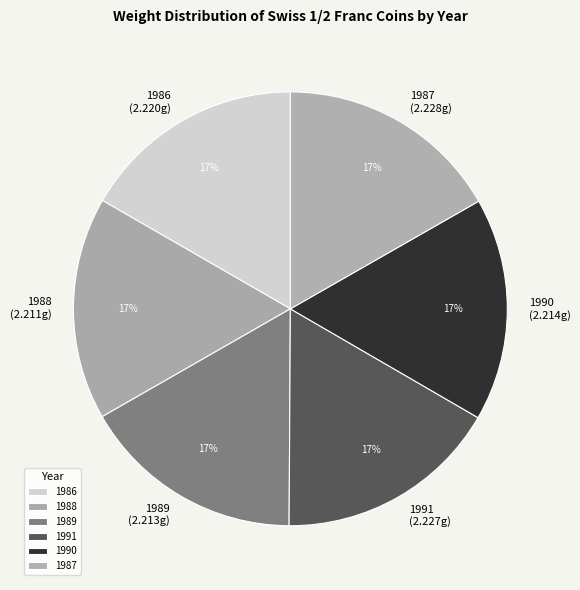

Do 1987 and 1988 together represent more than half of the pie?

No